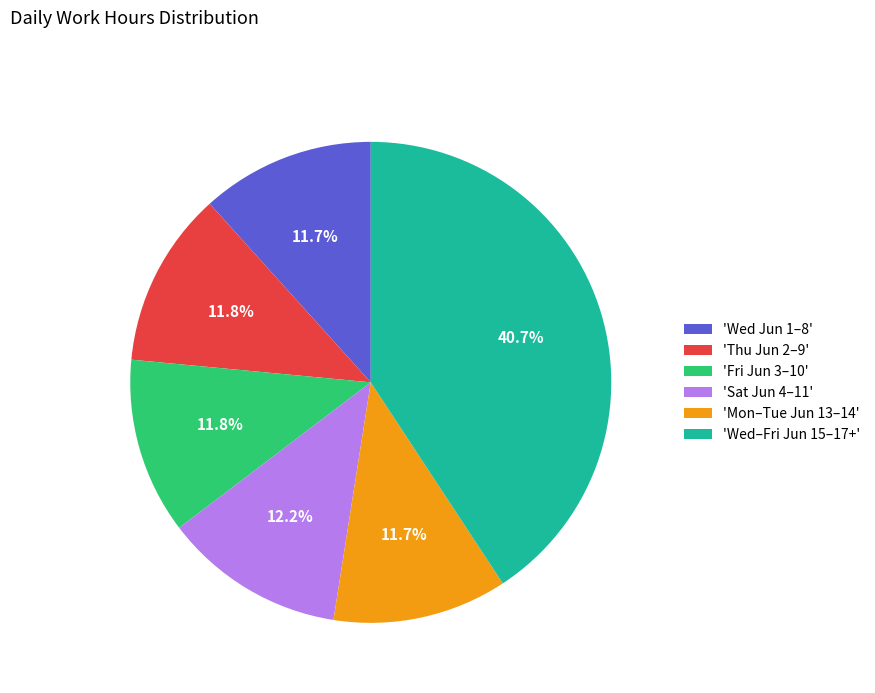

Combined, do 'Sat Jun 4–11' and 'Wed Jun 1–8' account for over 50%?

No